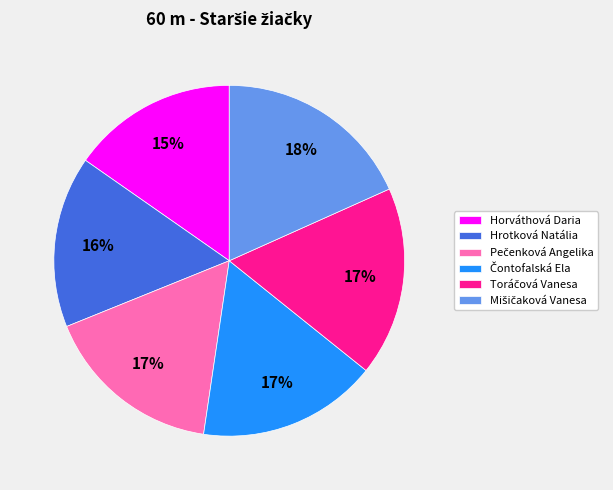

To the nearest percent, what is the combined percentage of Horváthová Daria and Hrotková Natália?

31%